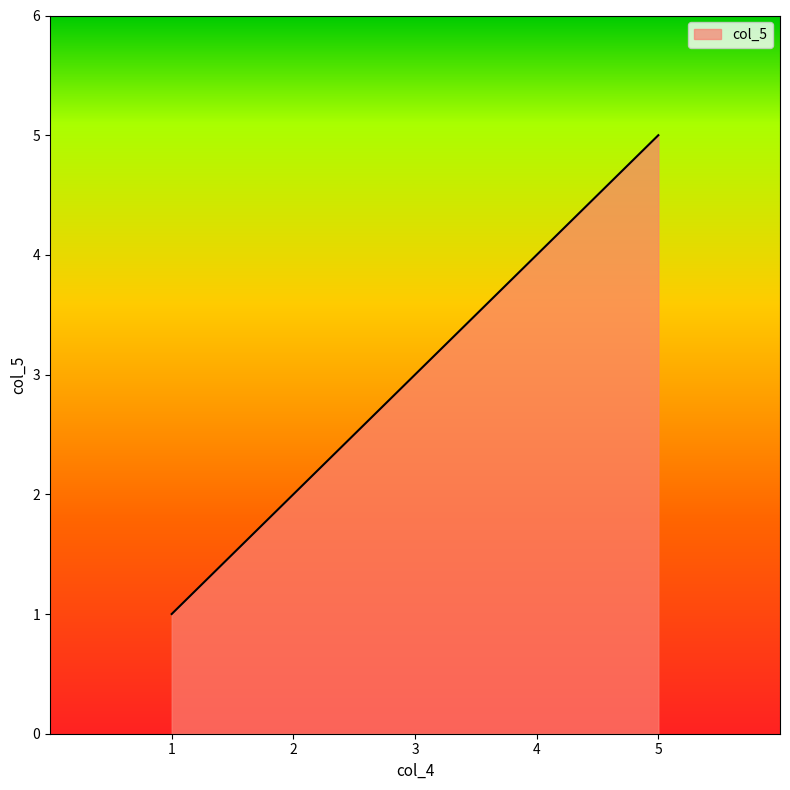

How many categories are shown in the chart?

5